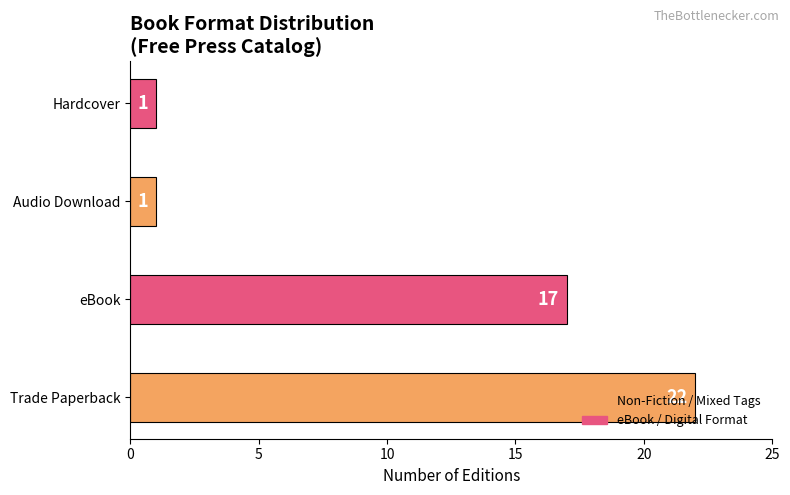

What is the change in value from Trade Paperback to eBook?

-5